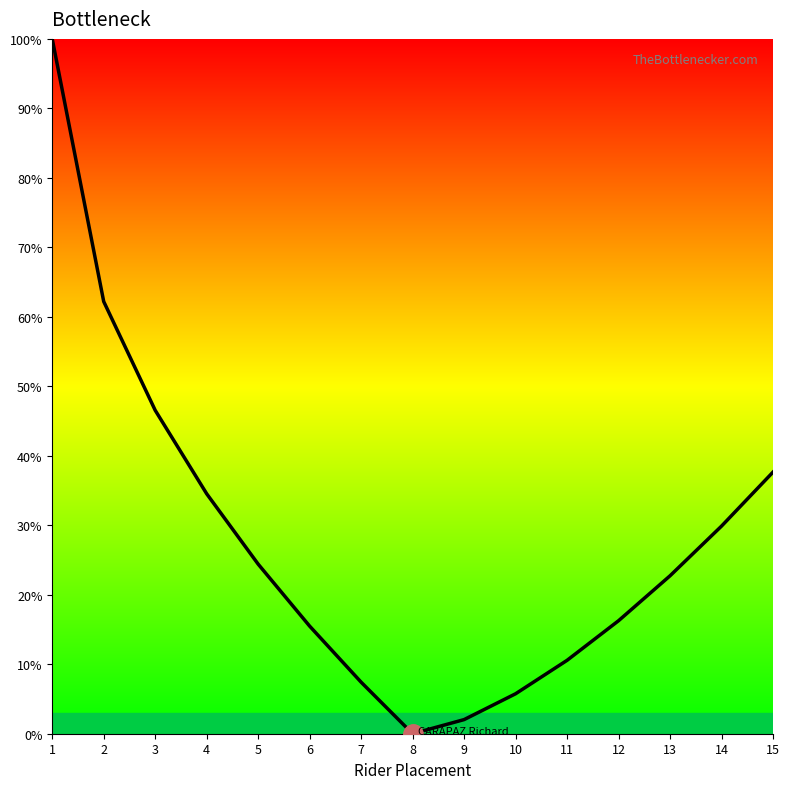

How many categories are shown in the chart?

15